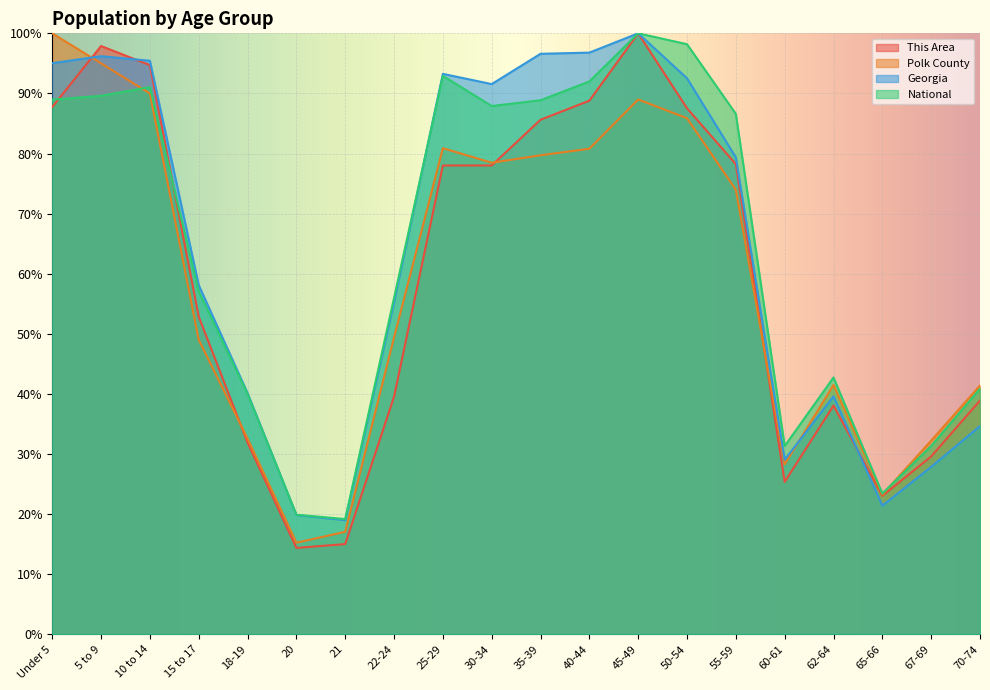

What is the label of the 3rd point from the right?

65-66